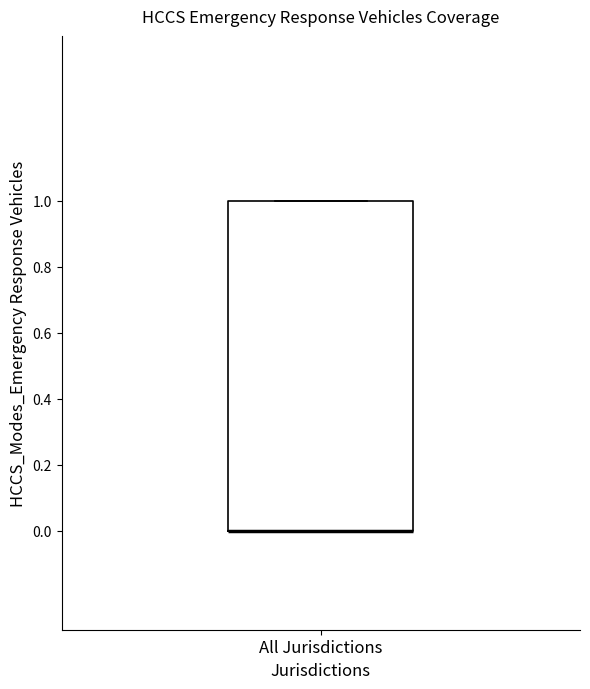

Read this box plot against the y-axis: the position of the median line, the range covered by the box, and the ends of both whiskers. The values are not printed on the chart, so give them approximately, as read against the axis.

median 0 (drawn on the box's lower edge), box 0 to 1, whiskers 0 to 1